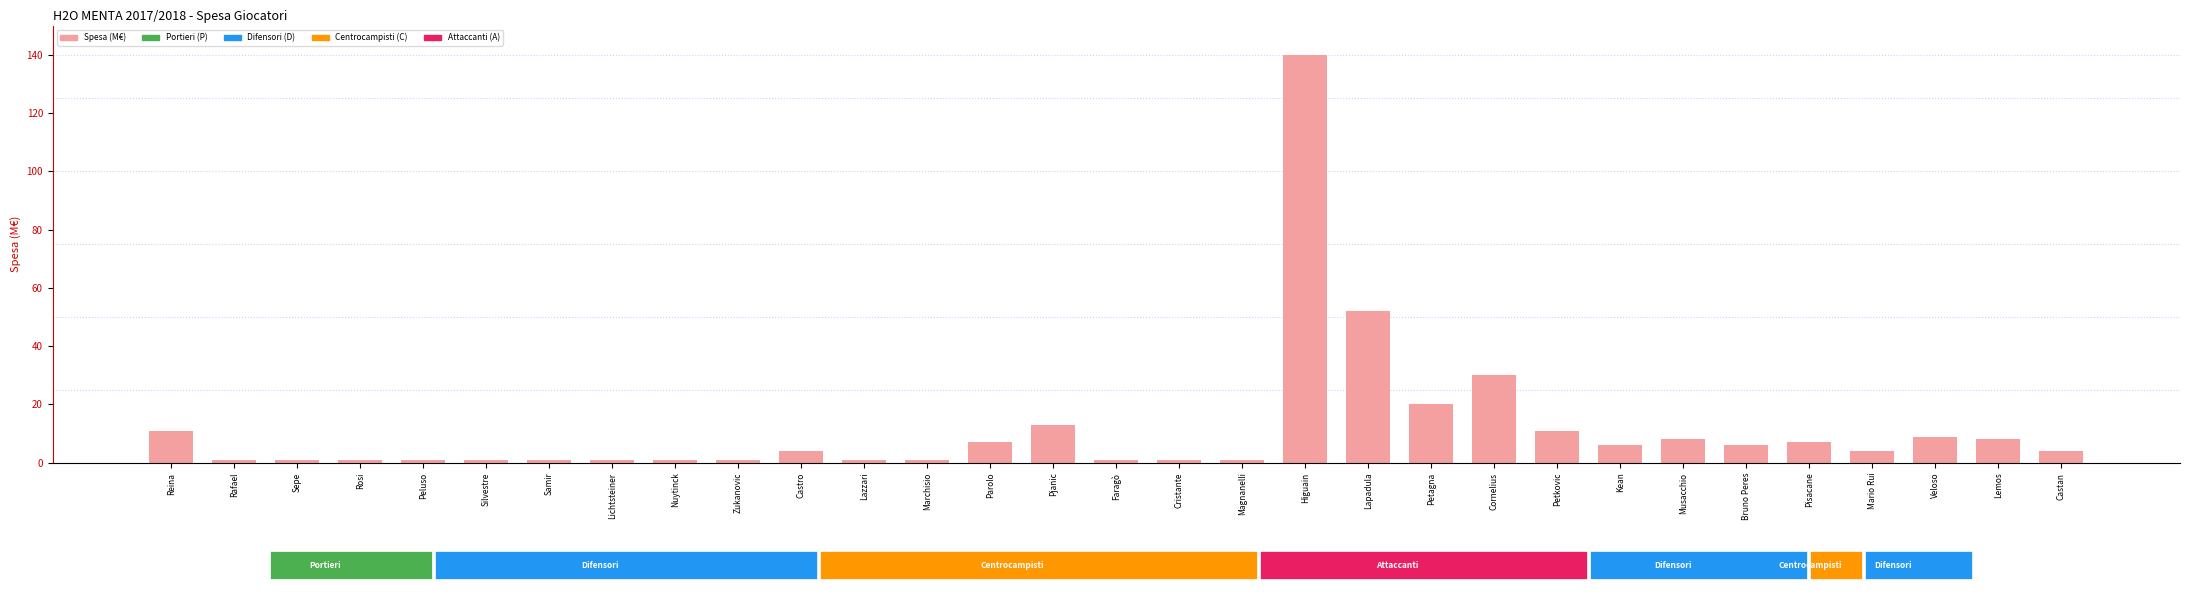

How many bars are there in total?

31